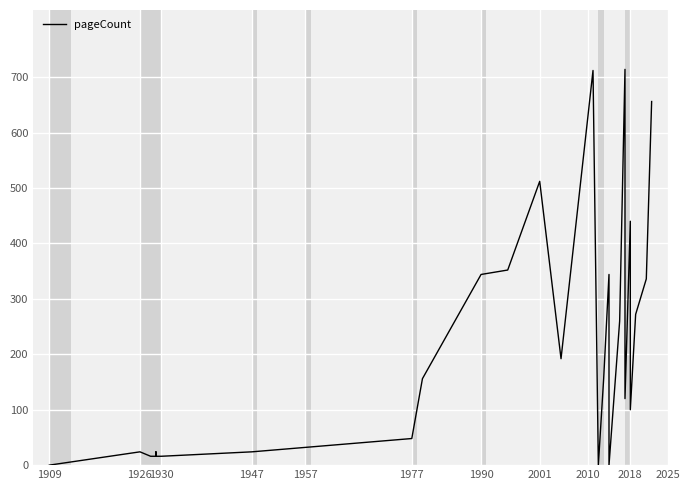

How many series are shown in this chart?

1